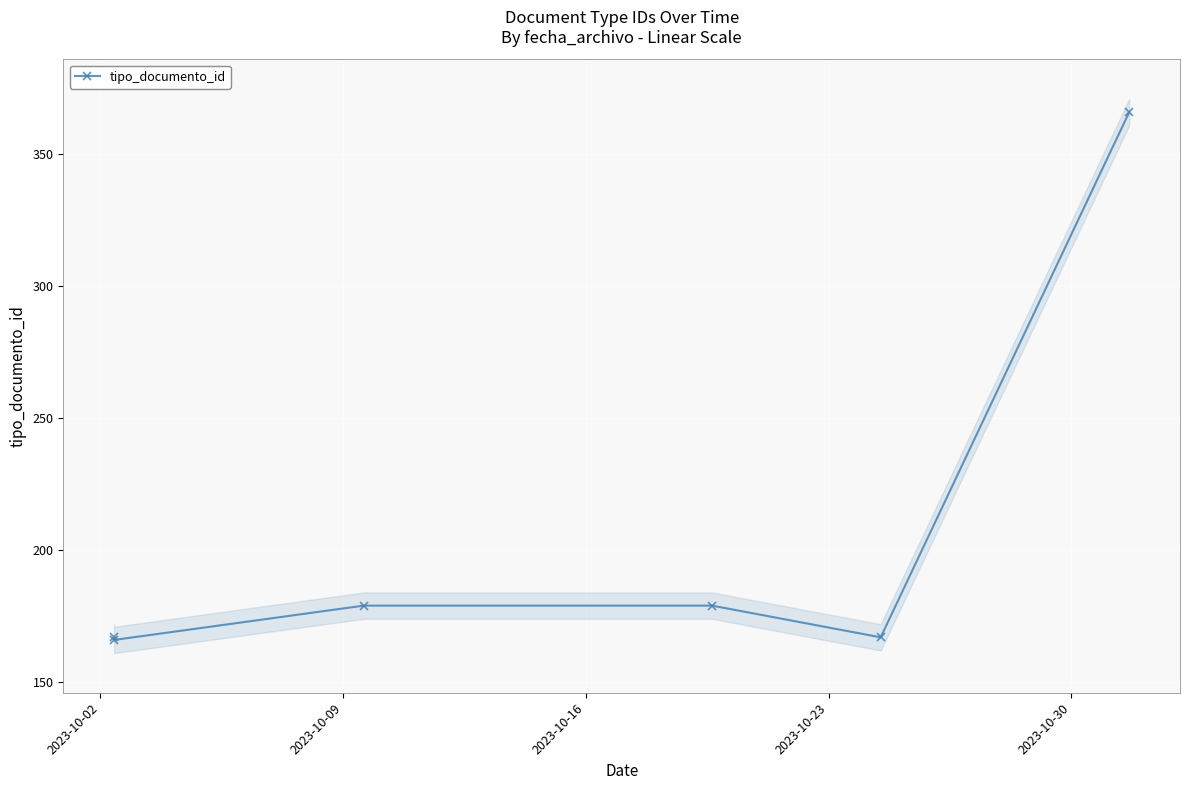

Is this an area chart (filled region under the line)?

No